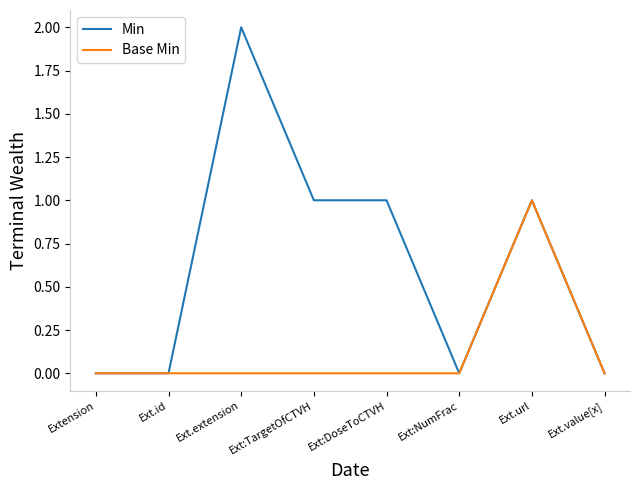

Rank the series by their maximum value, from lowest to highest.

Base Min, Min